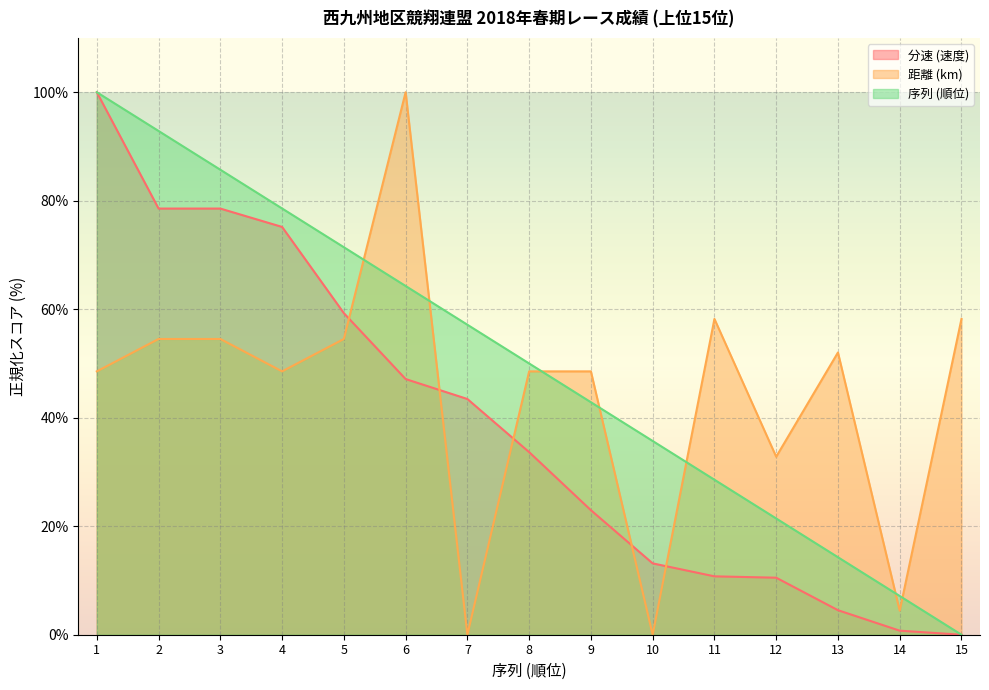

How many intersections are there between 序列 (順位) and 距離 (km)?

7